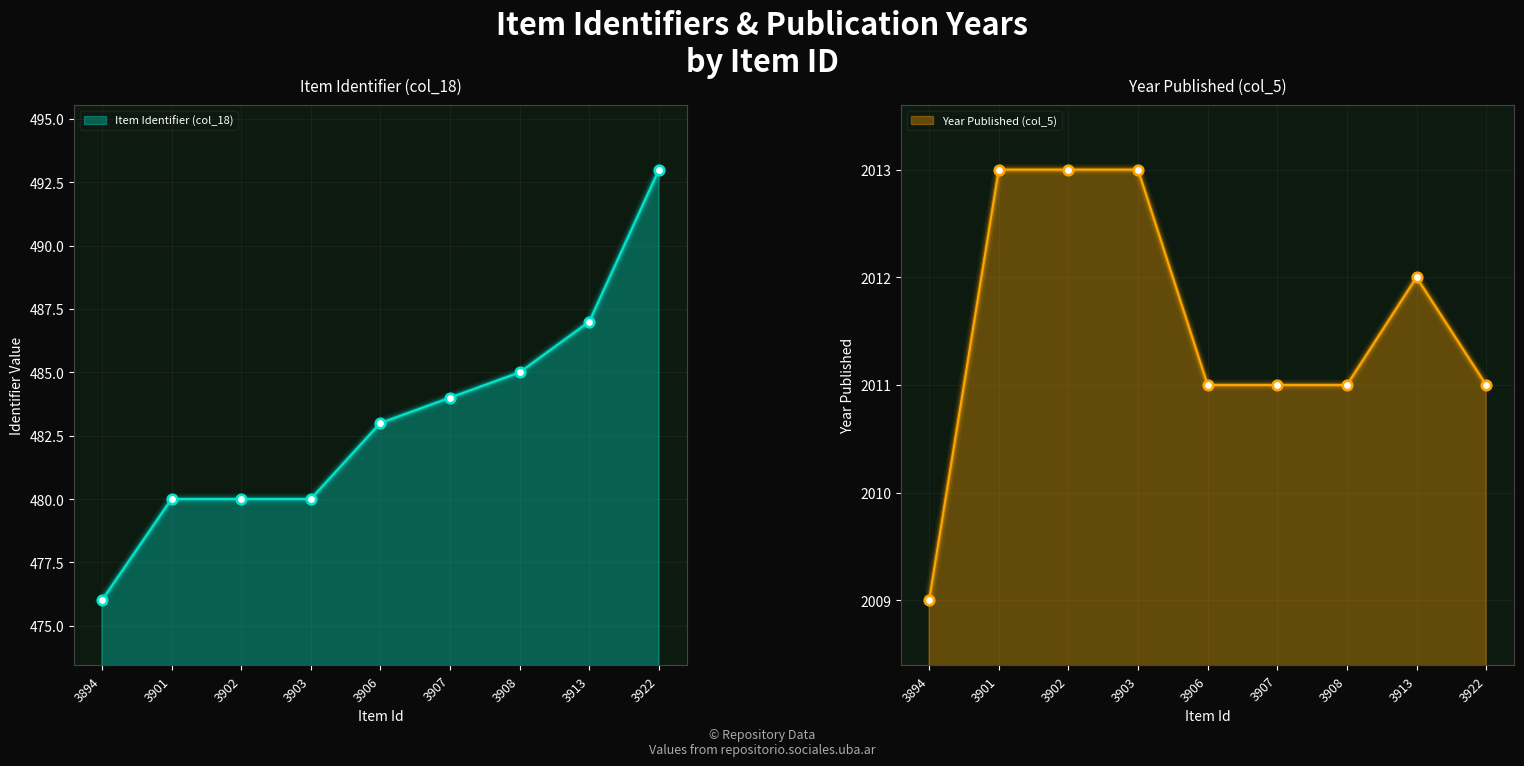

At how many categories does at least one series exceed 1217?

9